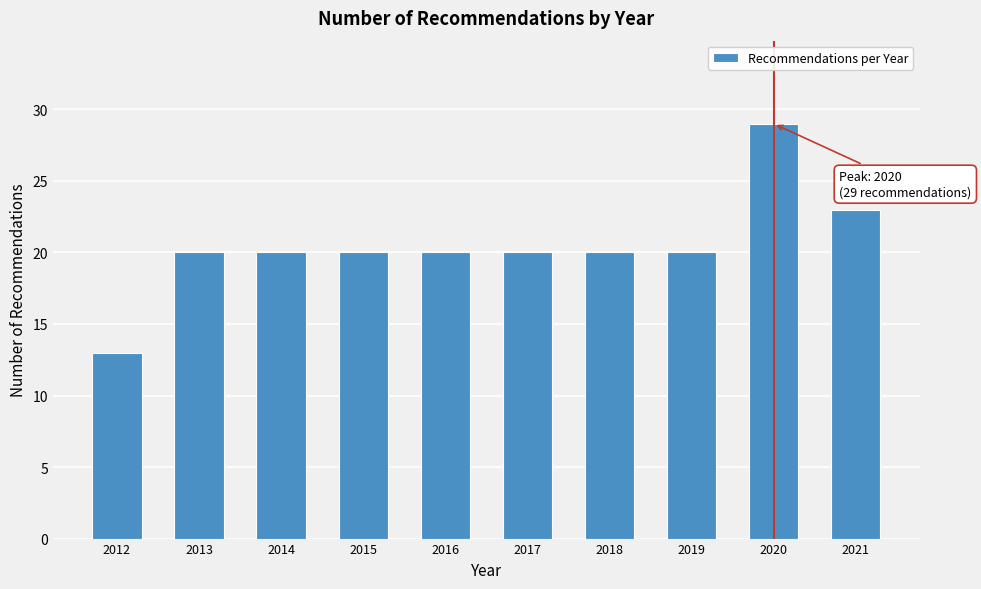

Reading left to right, extract all data points from this chart.

2012=13	2013=20	2014=20	2015=20	2016=20	2017=20	2018=20	2019=20	2020=29	2021=23